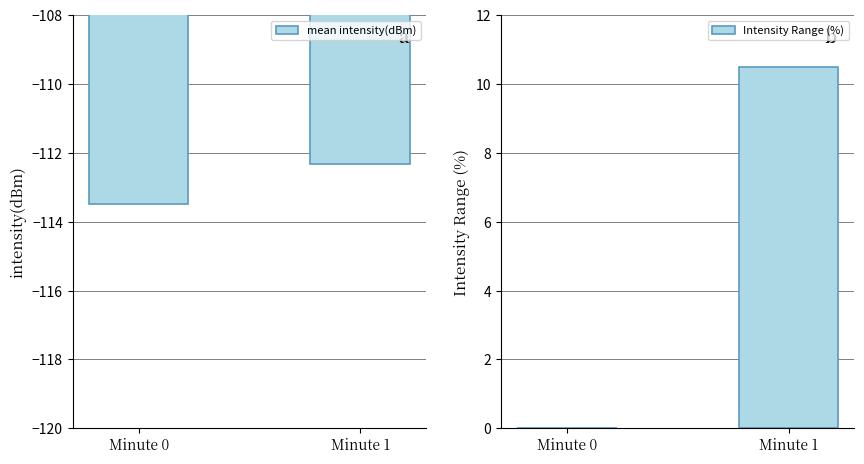

What is the difference between the maximum and minimum values in the Intensity Range (%) series?

10.5